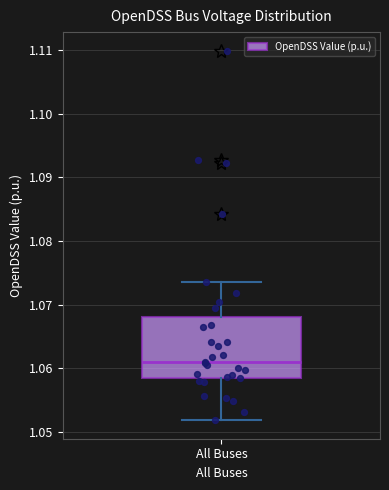

Where is the lower edge of the box for All Buses on the y-axis? The values are not printed on the chart, so give them approximately, as read against the axis.

1.058